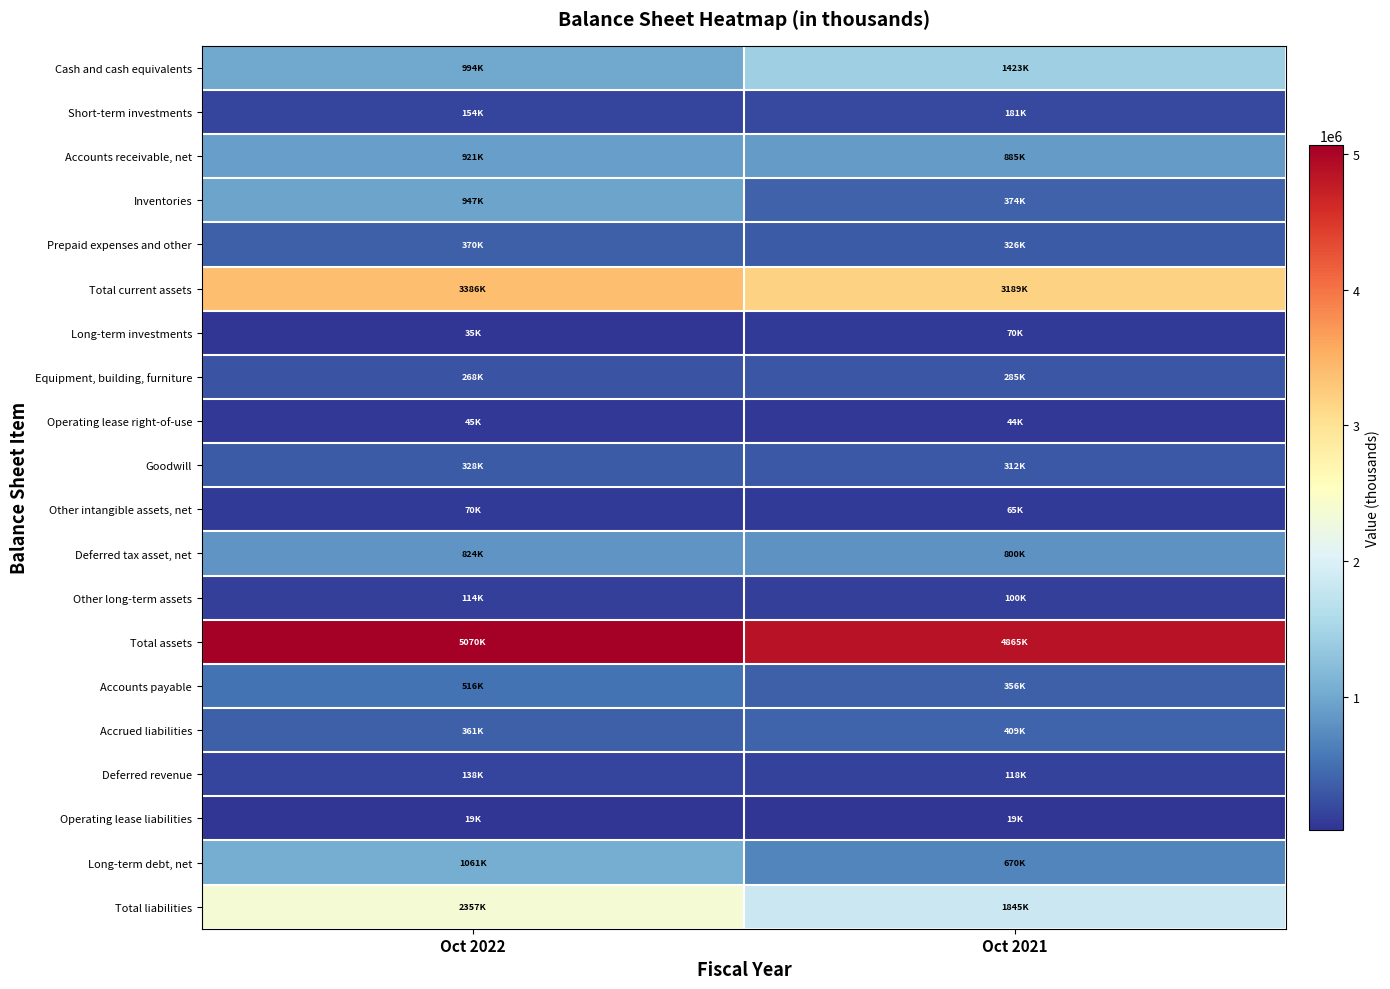

List the series in order of their peak value, lowest first.

Operating lease liabilities, Operating lease right-of-use, Other intangible assets, net, Long-term investments, Other long-term assets, Deferred revenue, Short-term investments, Equipment, building, furniture, Goodwill, Prepaid expenses and other, Accrued liabilities, Accounts payable, Deferred tax asset, net, Accounts receivable, net, Inventories, Long-term debt, net, Cash and cash equivalents, Total liabilities, Total current assets, Total assets